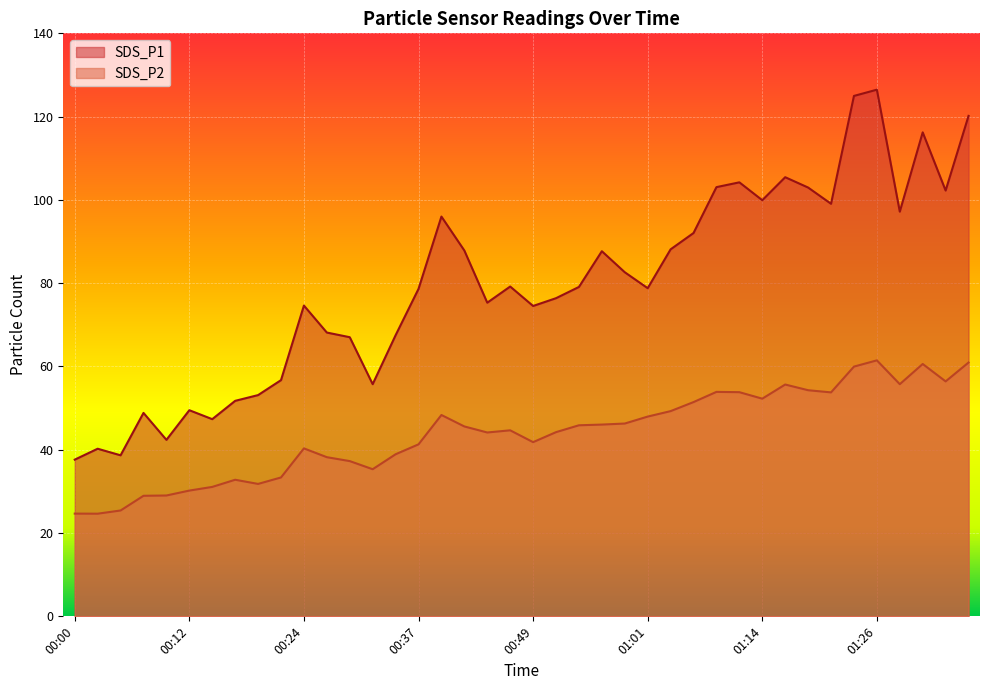

True or false: SDS_P2 and SDS_P1 cross at least once.

False